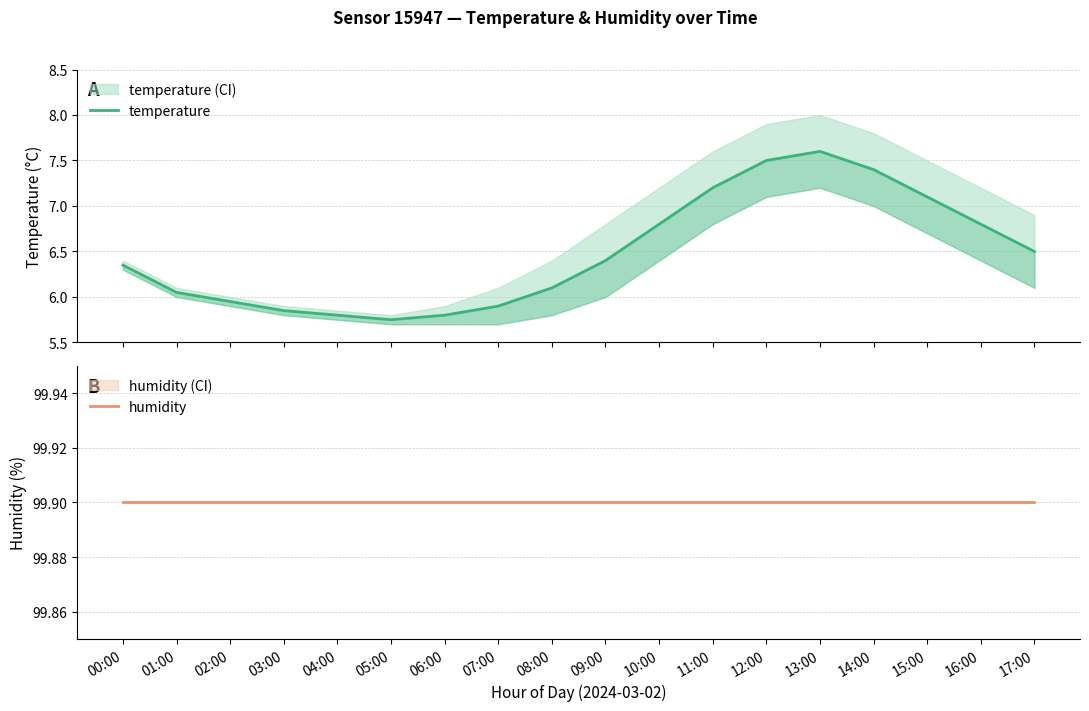

What is the highest value of the humidity series?

99.9